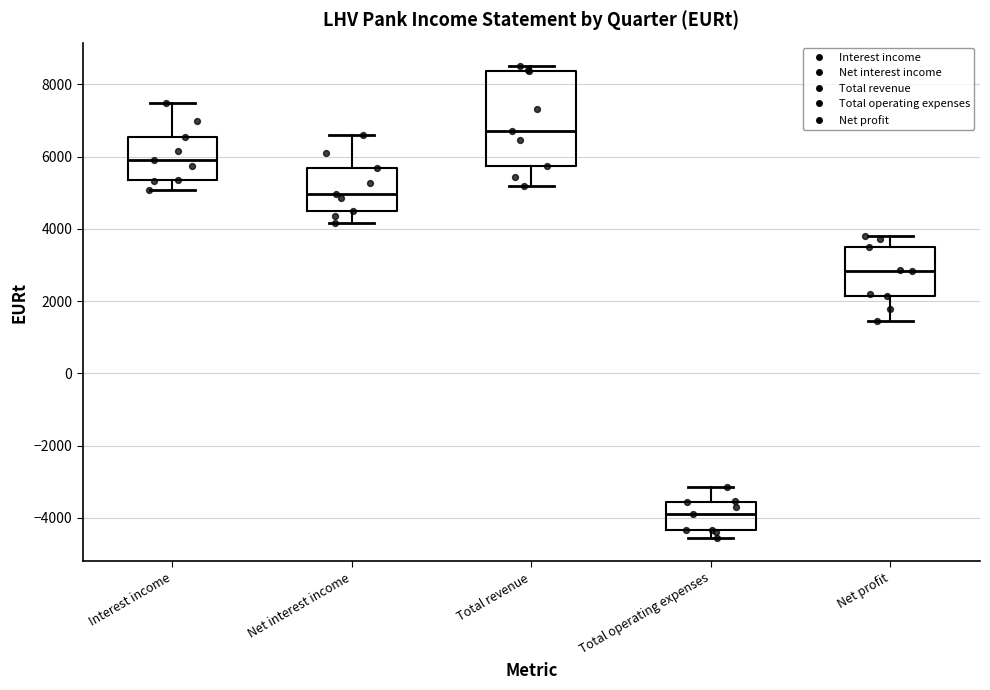

Reading left to right, transcribe this box plot: for each box, give where its median line is, the range the box spans, and where its two whiskers end, as read against the y-axis. The values are not printed on the chart, so give them approximately, as read against the axis.

Interest income: median 6000, box 5400 to 6600, whiskers 5000 to 7400
Net interest income: median 5000, box 4400 to 5600, whiskers 4200 to 6600
Total revenue: median 6800, box 5800 to 8400, whiskers 5200 to 8600
Total operating expenses: median -3800, box -4400 to -3600, whiskers -4600 to -3200
Net profit: median 2800, box 2200 to 3400, whiskers 1400 to 3800